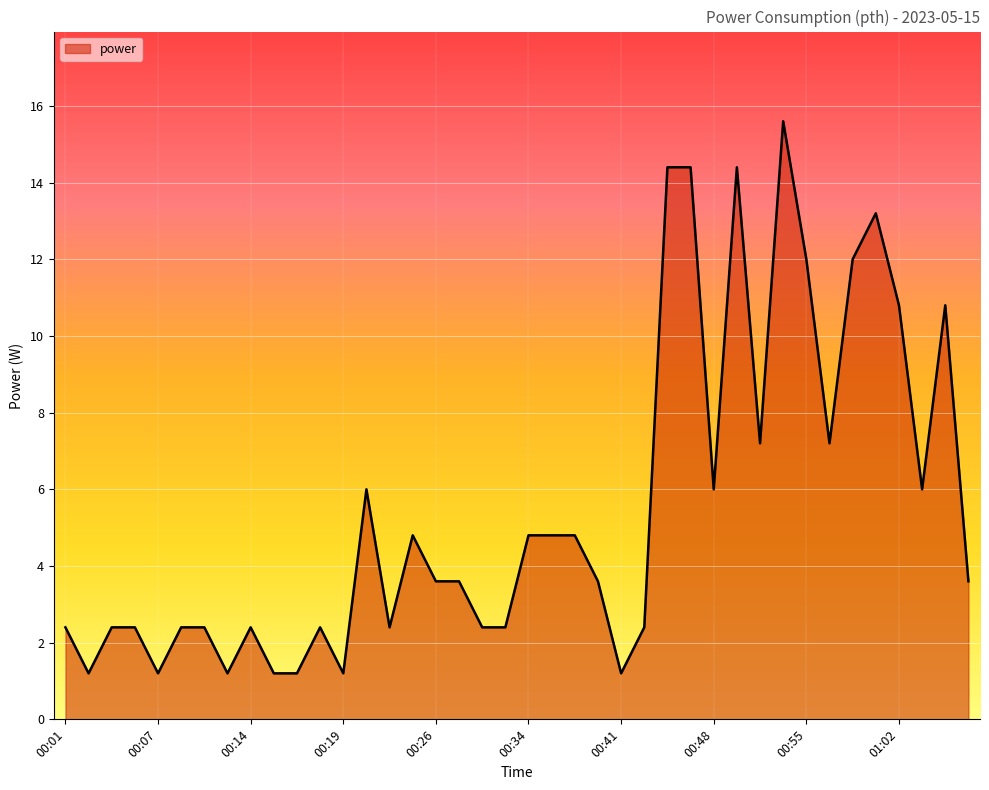

What is the maximum value shown in the chart?

15.6